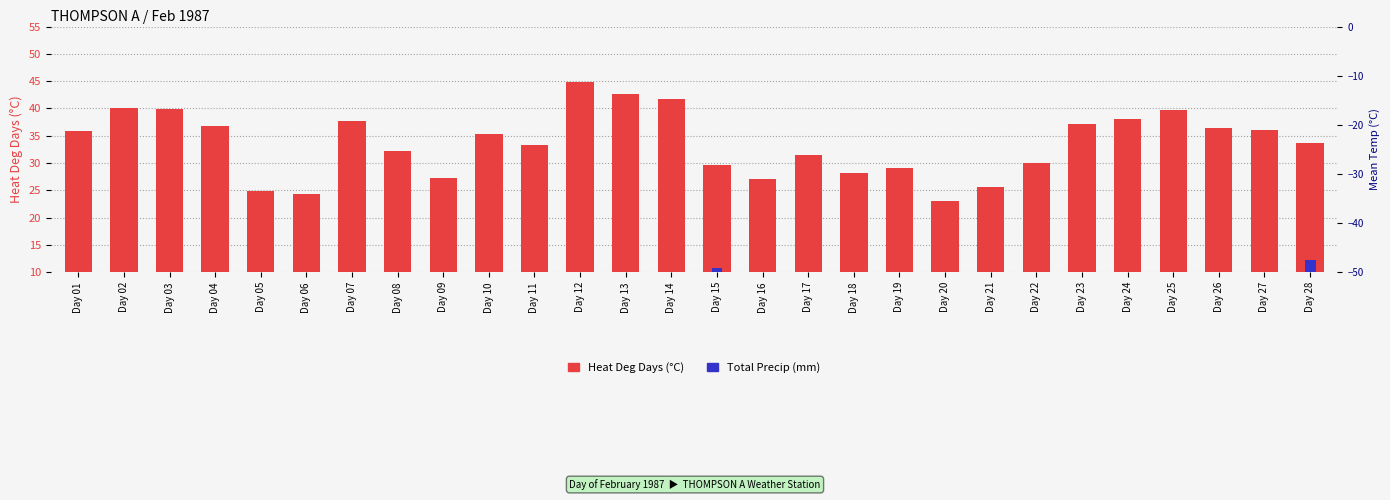

What is the difference between the Heat Deg Days (C) values at Day 09 and Day 18?

0.9